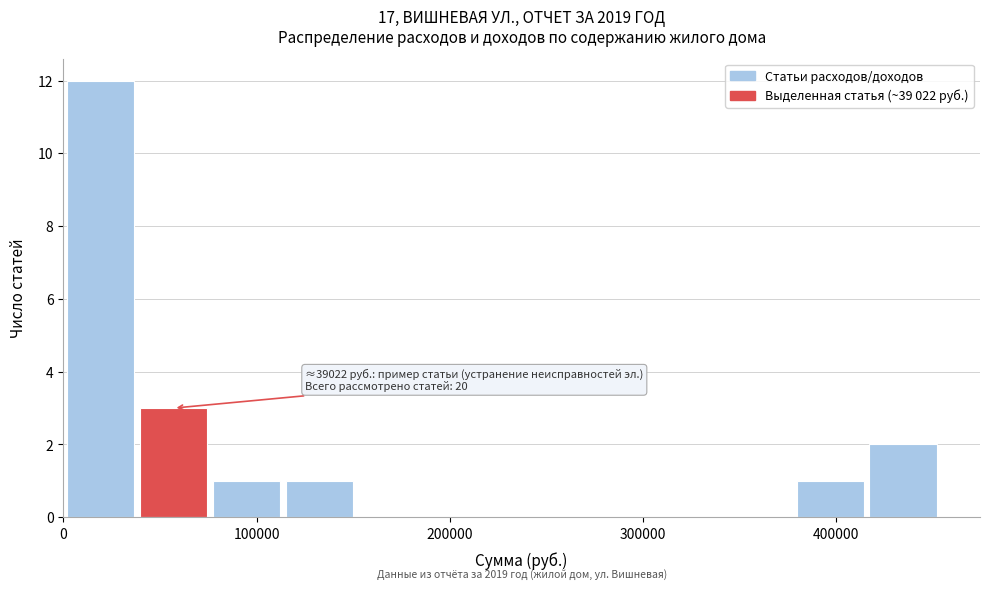

Read against the x-axis, roughly where is the centre of the tallest bar?

20000